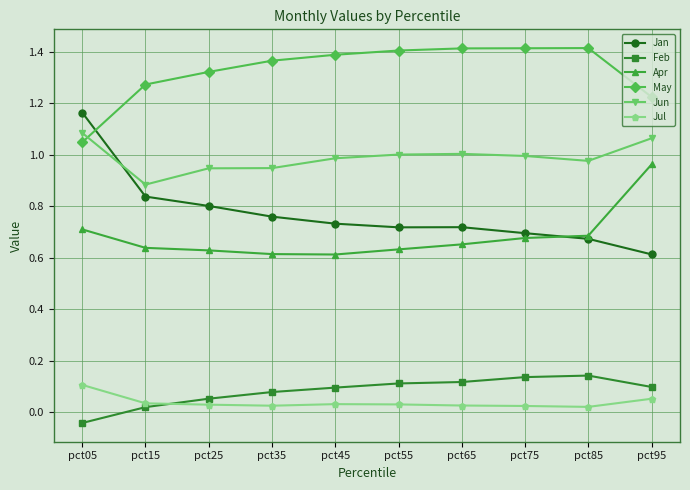

Is the value of May at pct15 greater than the value of Jun at pct65?

Yes